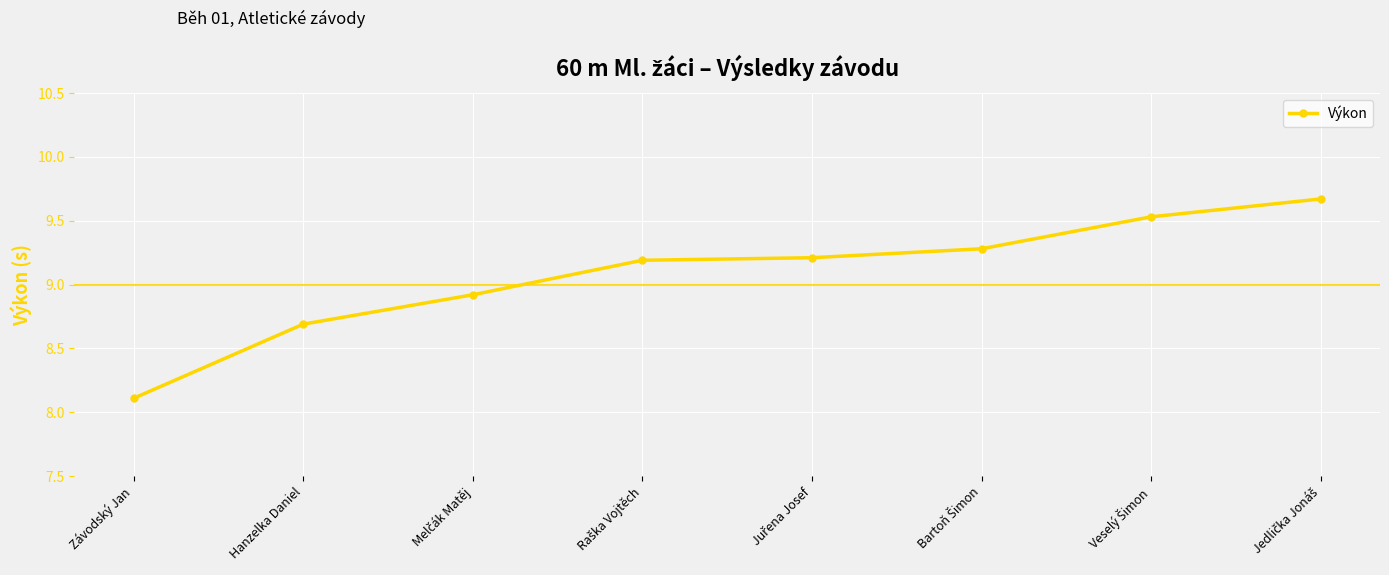

True or false: the data shows 8.7 at Hanzelka Daniel.

True